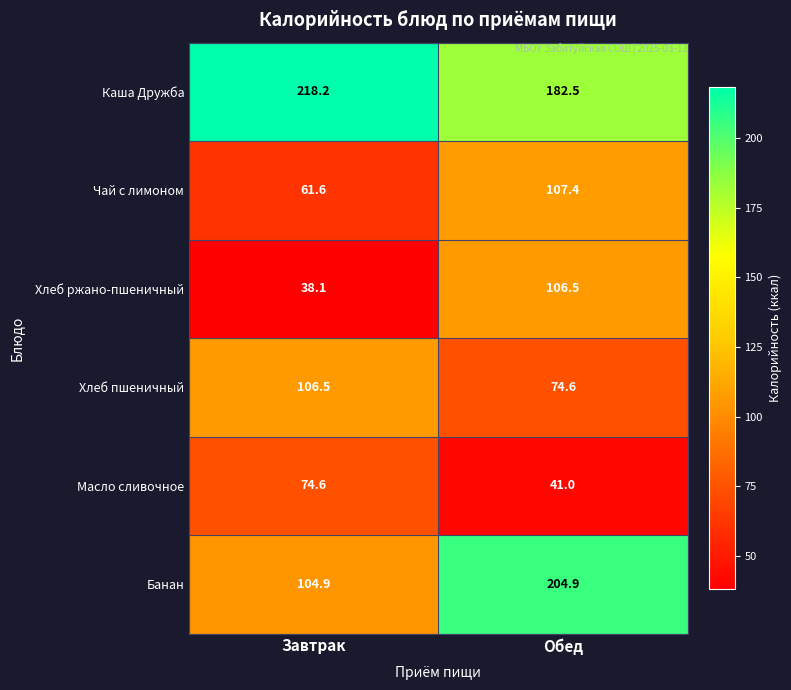

What is the smallest value displayed?

38.1